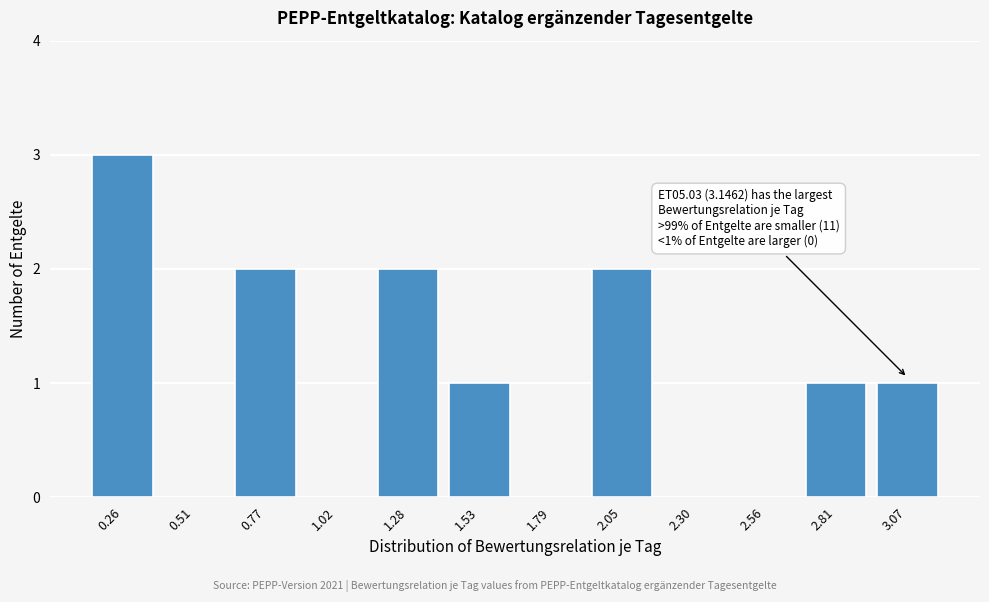

Reading right to left, what are all the values shown in this chart?

3.07=1	2.81=1	2.56=0	2.30=0	2.05=2	1.79=0	1.53=1	1.28=2	1.02=0	0.77=2	0.51=0	0.26=3